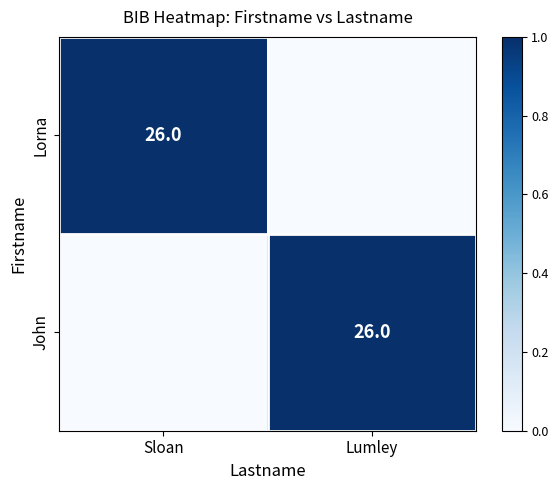

Rank the series by their maximum value, from highest to lowest.

Lorna, John